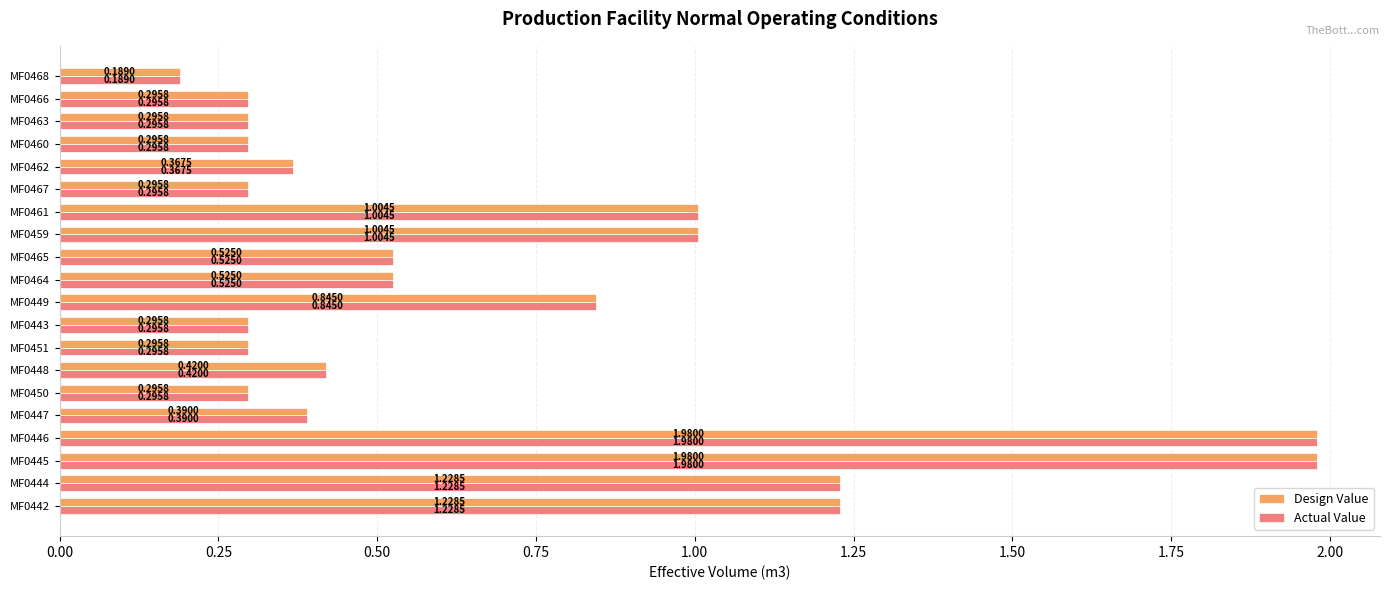

What are all the series names shown in the legend?

Design Value, Actual Value